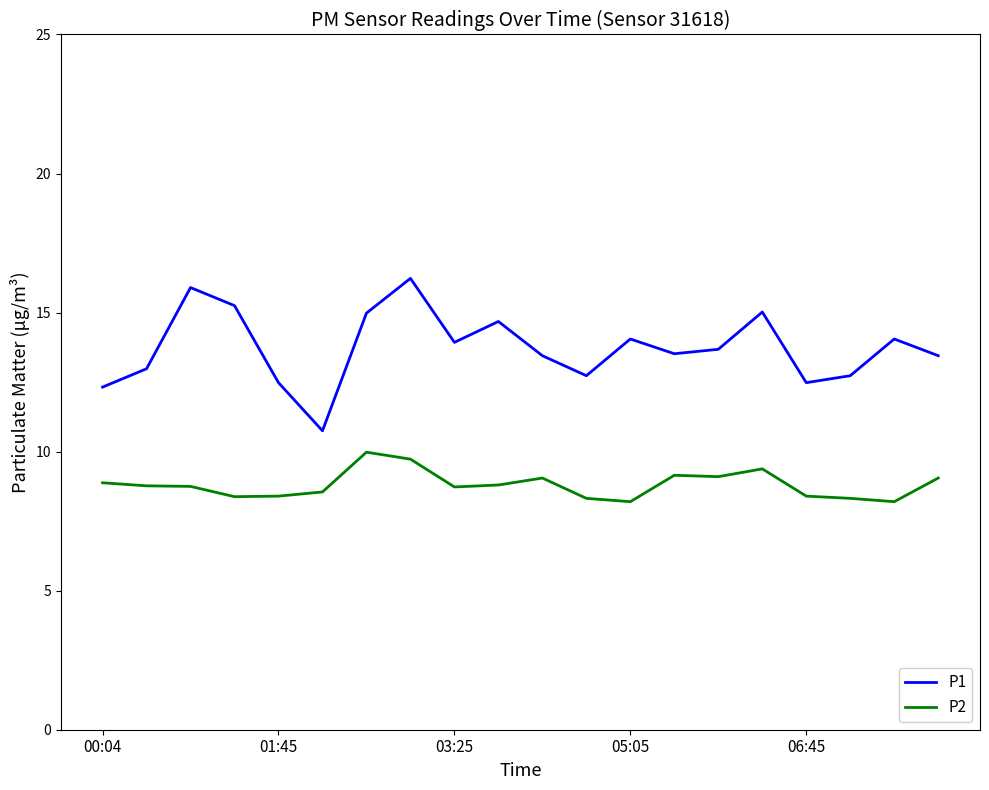

What is the average value of the P2 series?

8.8